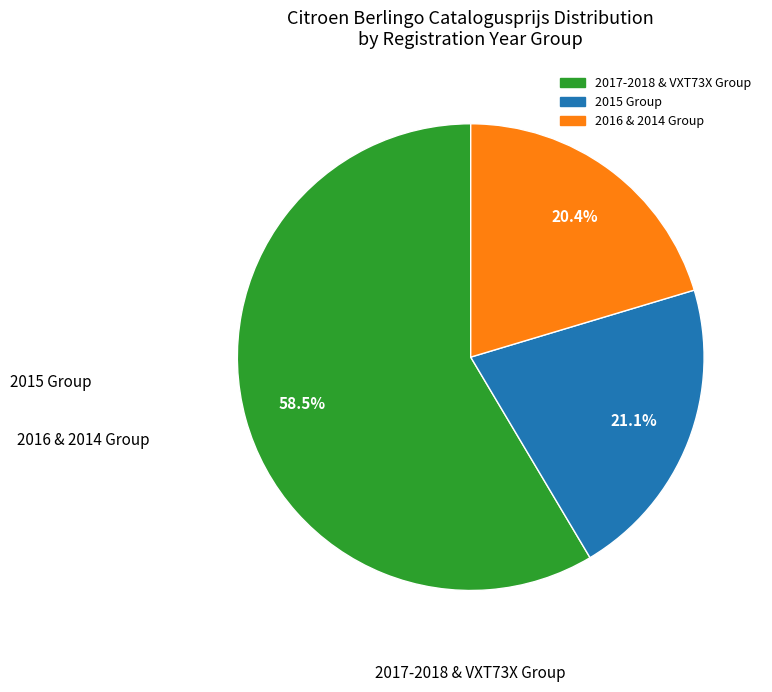

Does any single category account for the majority?

Yes